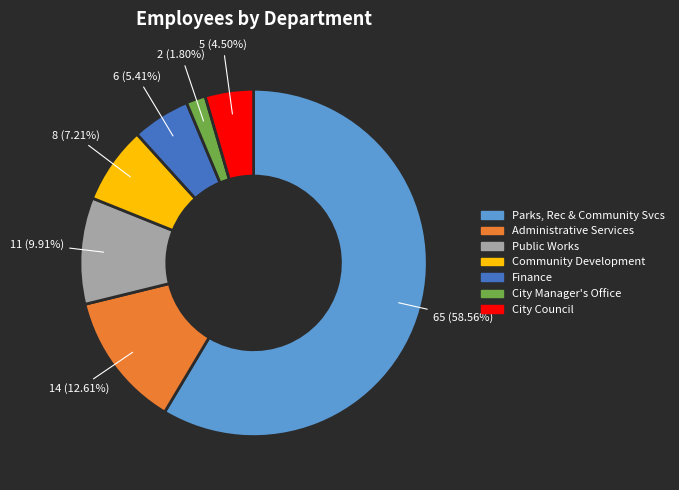

Is there any slice that represents more than half of the pie?

Yes